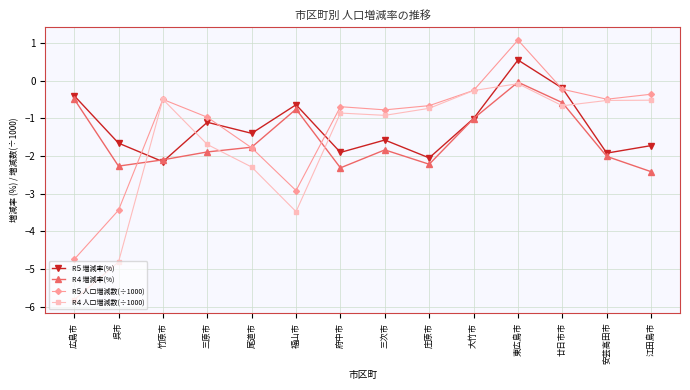

How many interior local valleys does the R５増減率(%) series have?

5